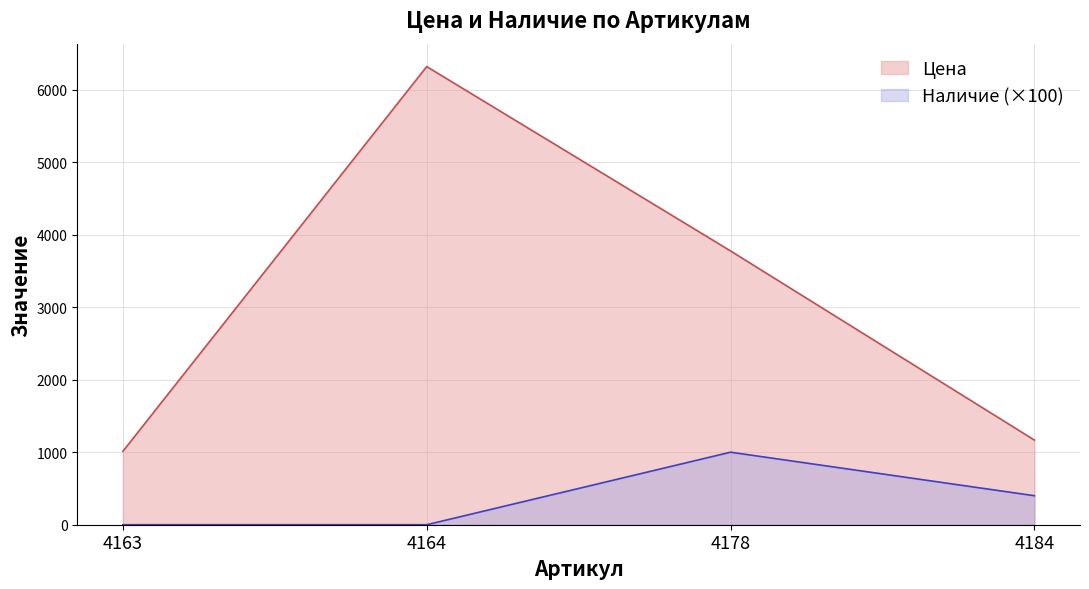

At which label does Цена reach its peak?

4164